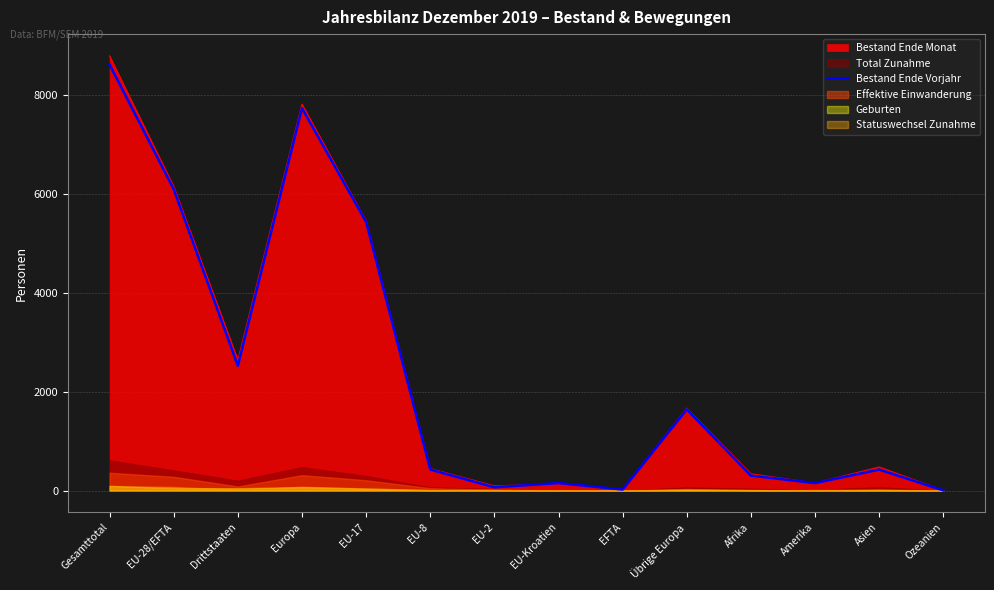

Does the chart have visible grid lines?

Yes